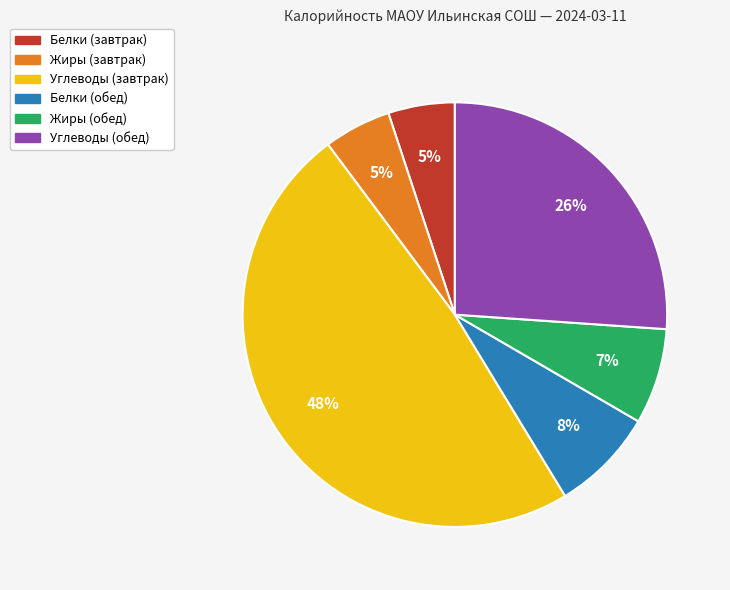

Count the number of slices in the pie.

6